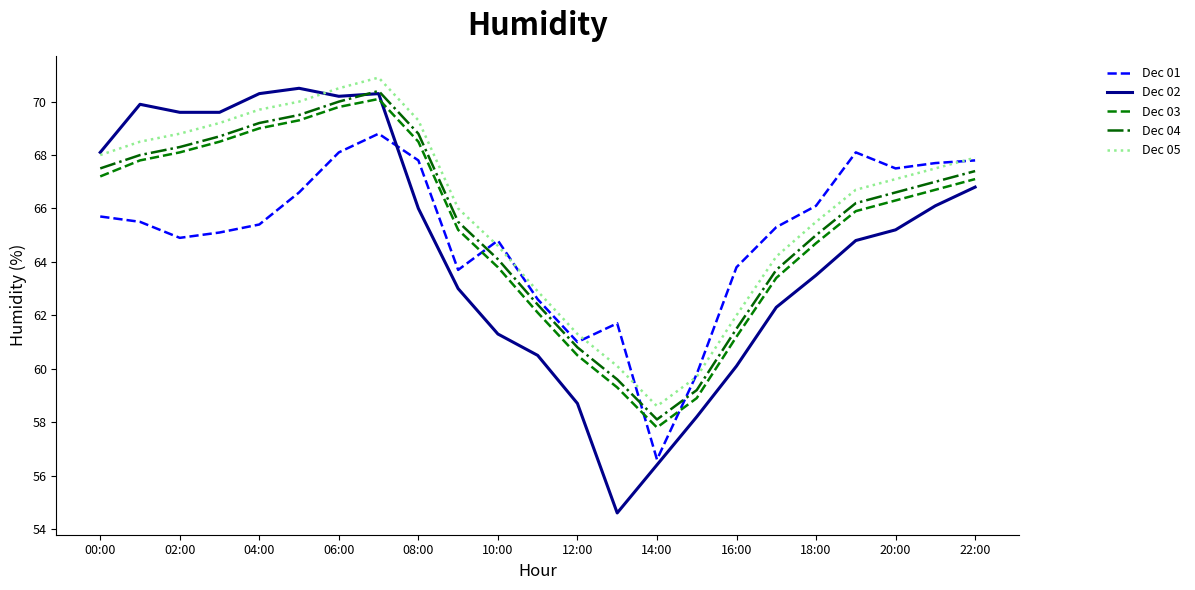

True or false: Dec 03 and Dec 04 cross at least once.

False